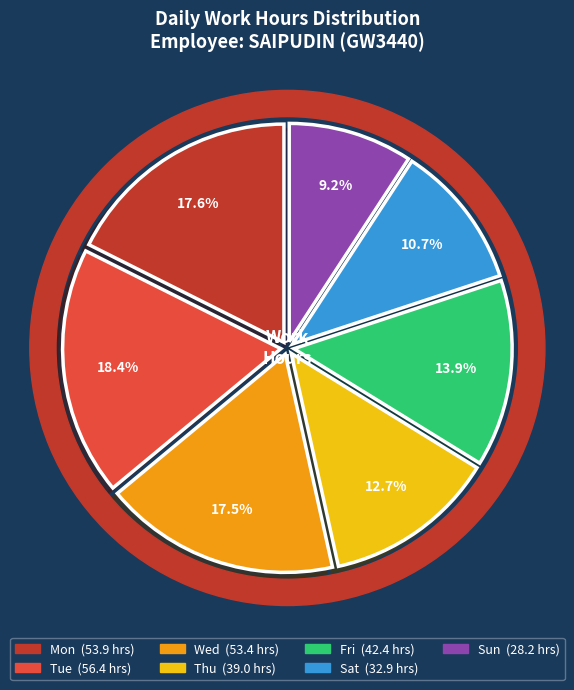

The Sun-9 slice represents 1% of the pie. True or false?

False